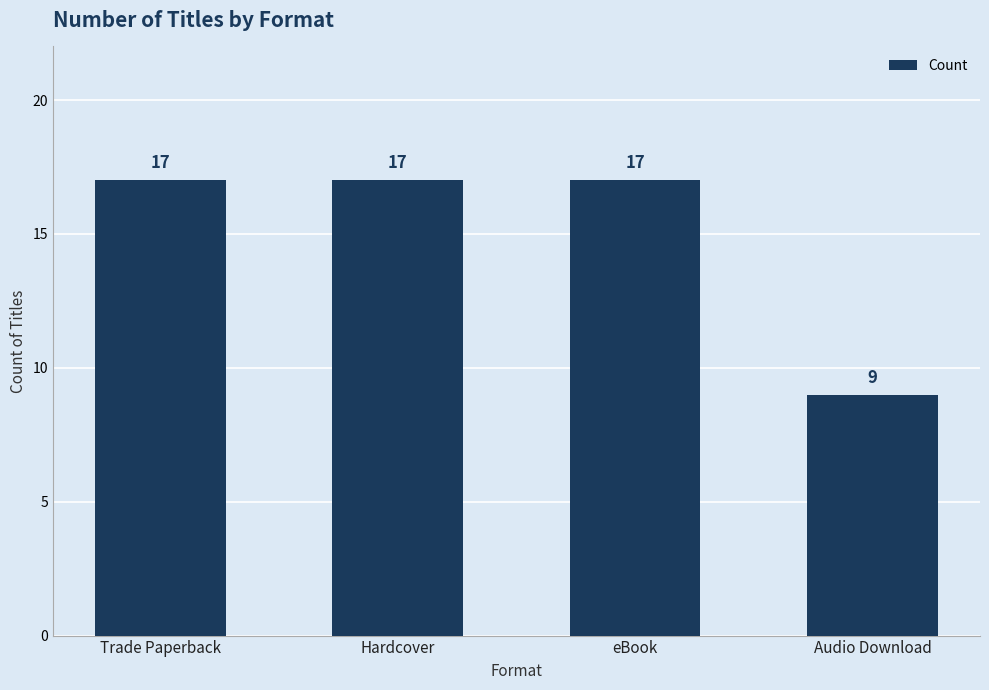

True or false: the data shows 17 at Trade Paperback.

True